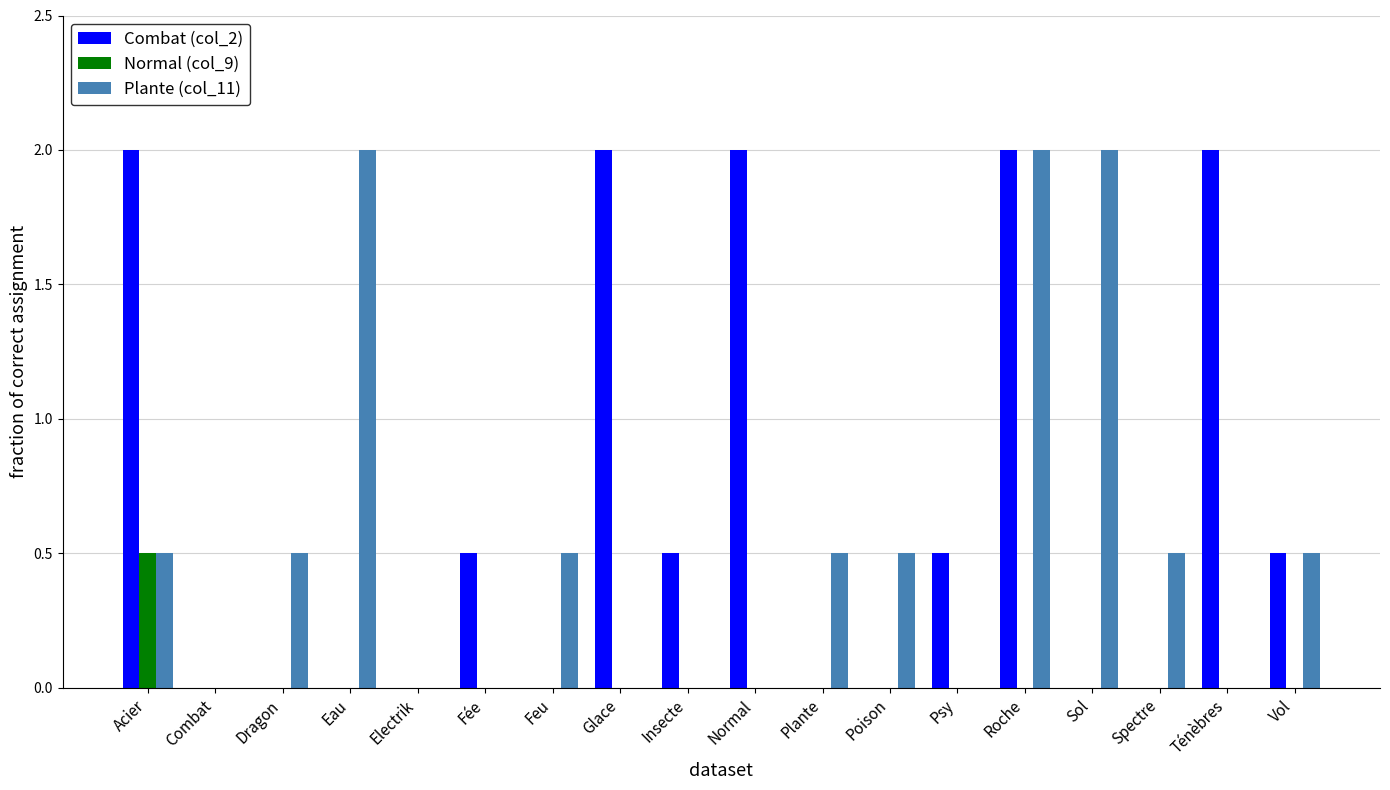

The Combat (col_2) series shows 0.0 at Electrik. True or false?

True